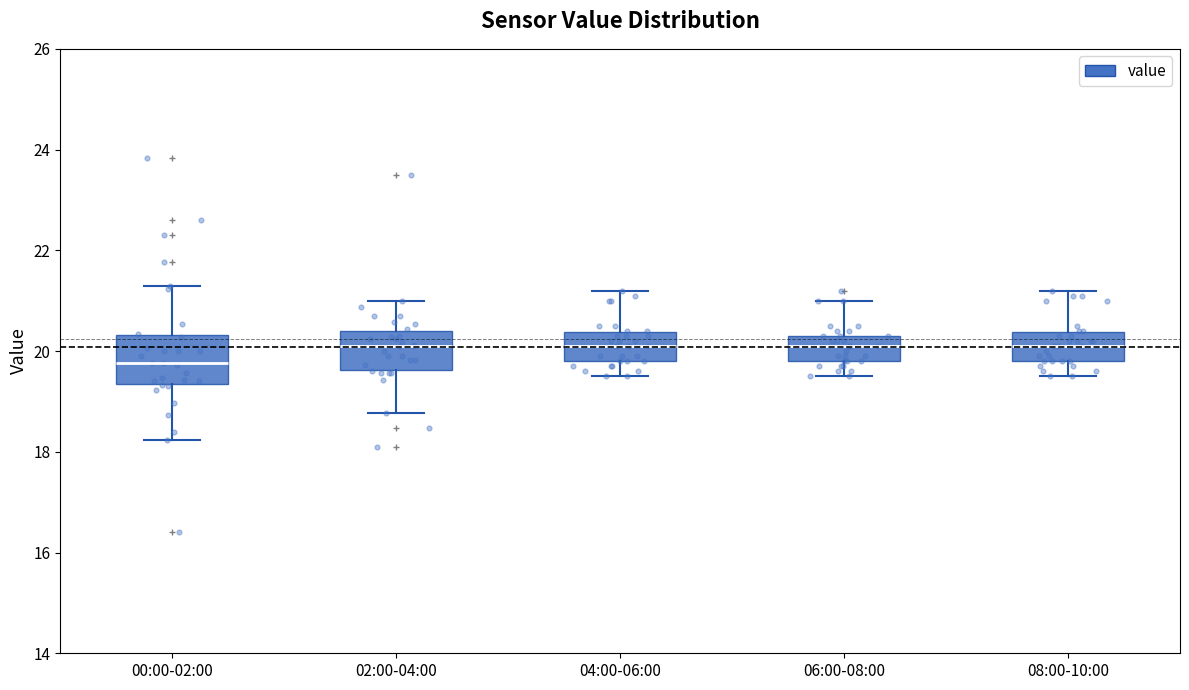

Reading left to right, read every box against the y-axis: the position of its median line, the range the box covers, and the ends of its whiskers. The values are not printed on the chart, so give them approximately, as read against the axis.

00:00-02:00: median 19.8, box 19.4 to 20.4, whiskers 18.2 to 21.4
02:00-04:00: median 20.2, box 19.6 to 20.4, whiskers 18.8 to 21.0
04:00-06:00: median 20.2, box 19.8 to 20.4, whiskers 19.6 to 21.2
06:00-08:00: median 20.2, box 19.8 to 20.4, whiskers 19.6 to 21.0
08:00-10:00: median 20.2, box 19.8 to 20.4, whiskers 19.6 to 21.2